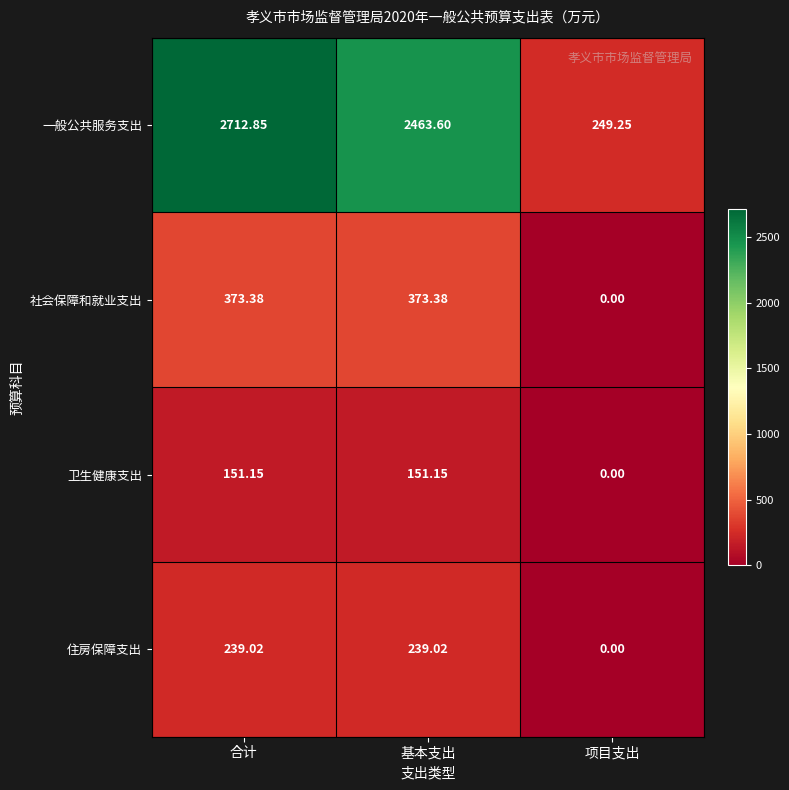

At which category is the sum across all series the highest?

合计